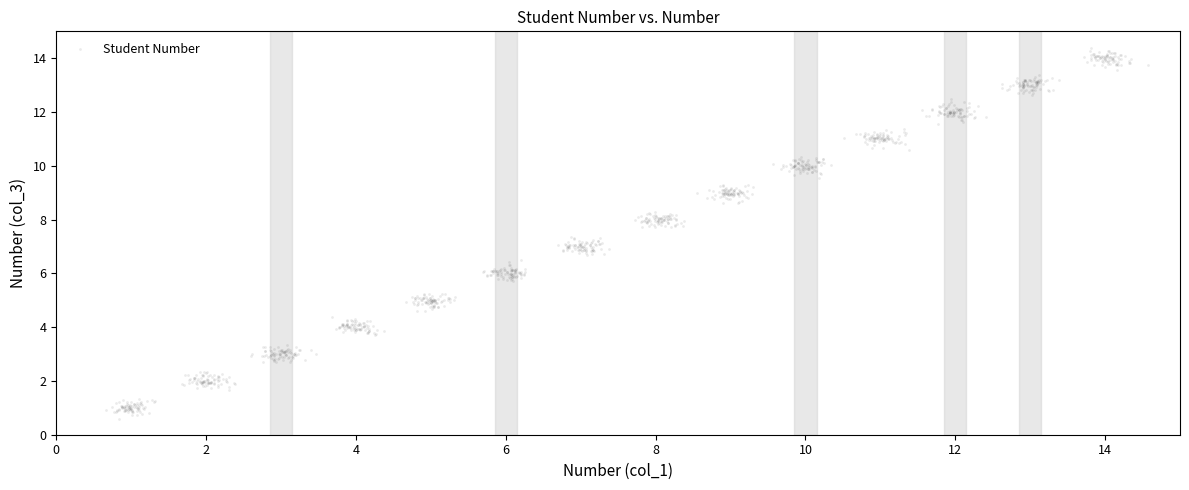

What is the range of X values (max minus min)?

13.9